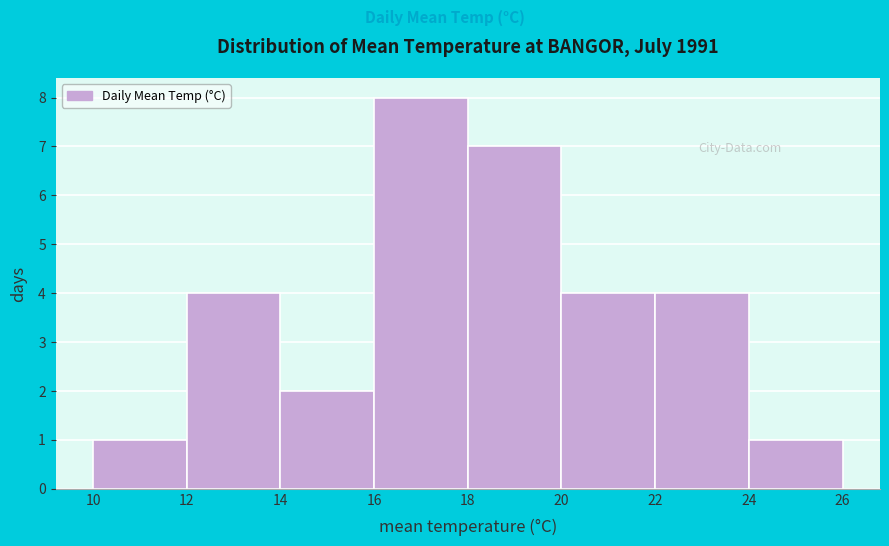

Reading left to right, list every bar in this chart as the range it spans on the x-axis followed by its height. The values are not printed on the chart, so give them approximately, as read against the axis.

10 to 12: 1
12 to 14: 4
14 to 16: 2
16 to 18: 8
18 to 20: 7
20 to 22: 4
22 to 24: 4
24 to 26: 1